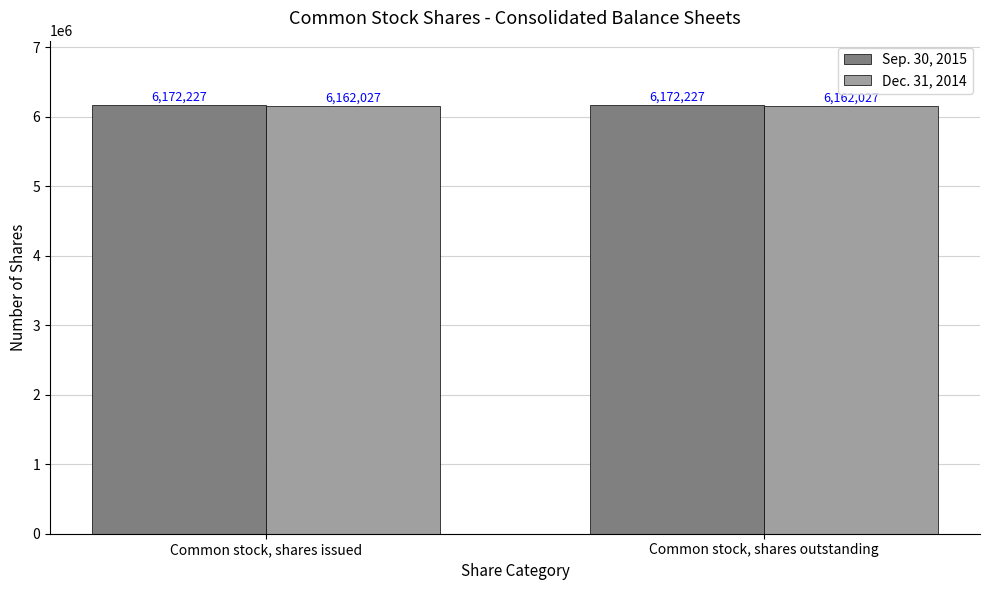

What is the greatest value displayed?

6172227